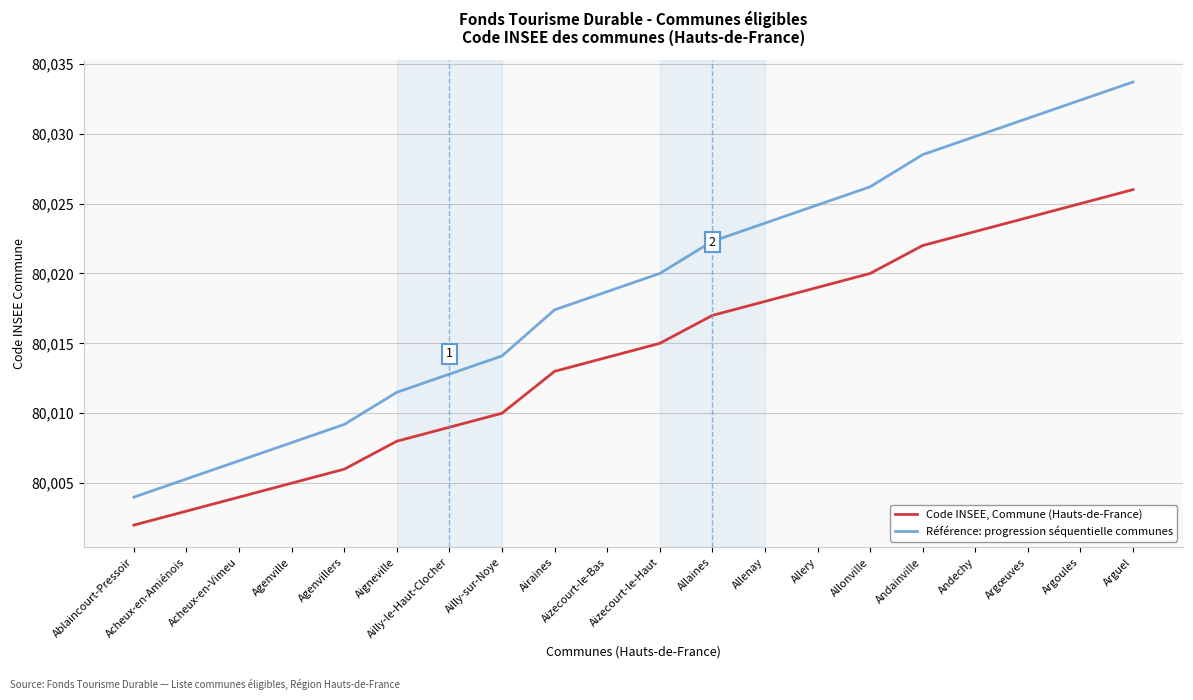

Is it true that Code INSEE, Commune (Hauts-de-France) equals 141325.4 at Allenay?

False